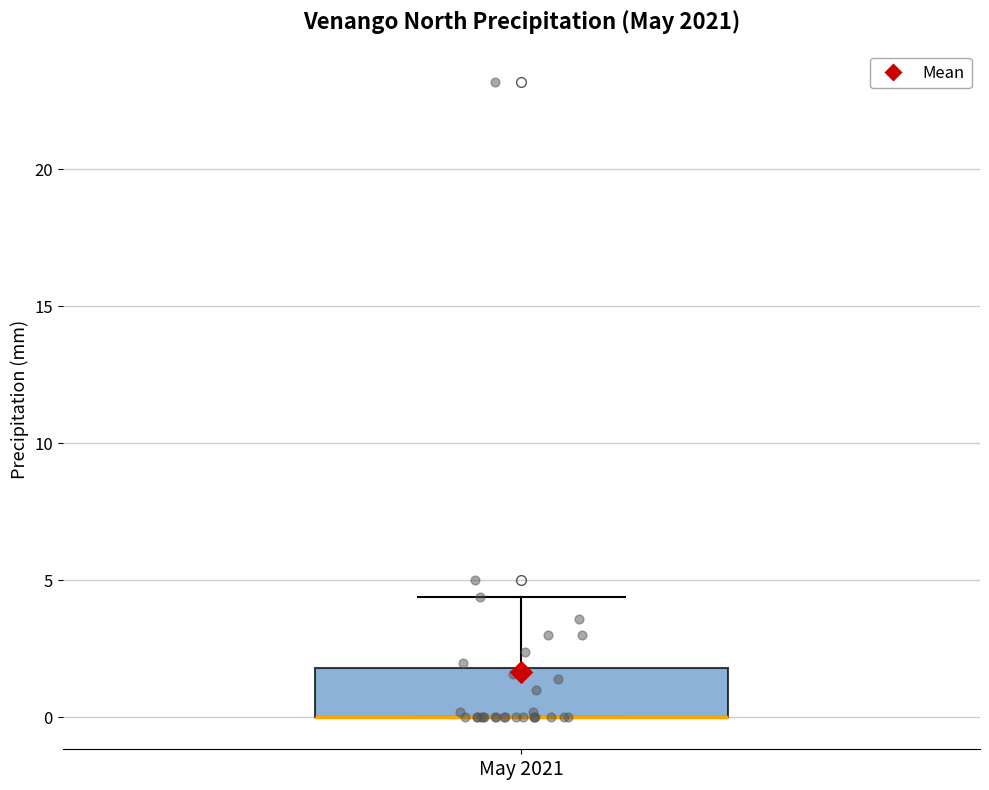

Where is the lower edge of the box for May 2021 on the y-axis? The values are not printed on the chart, so give them approximately, as read against the axis.

0.0